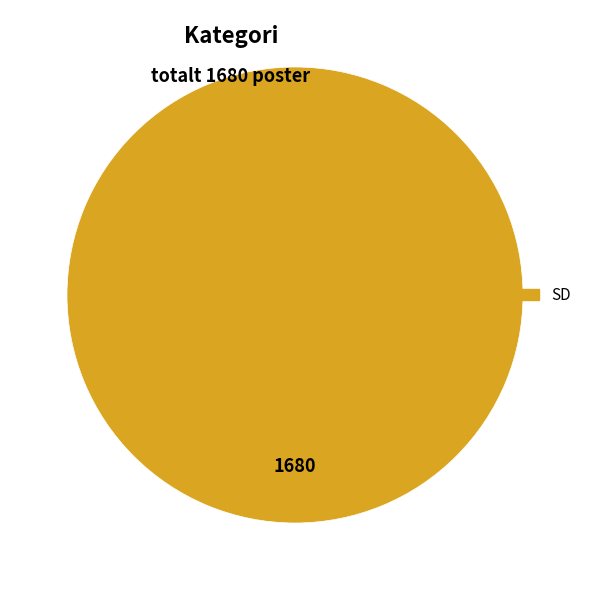

Rank the categories by value from highest to lowest.

SD